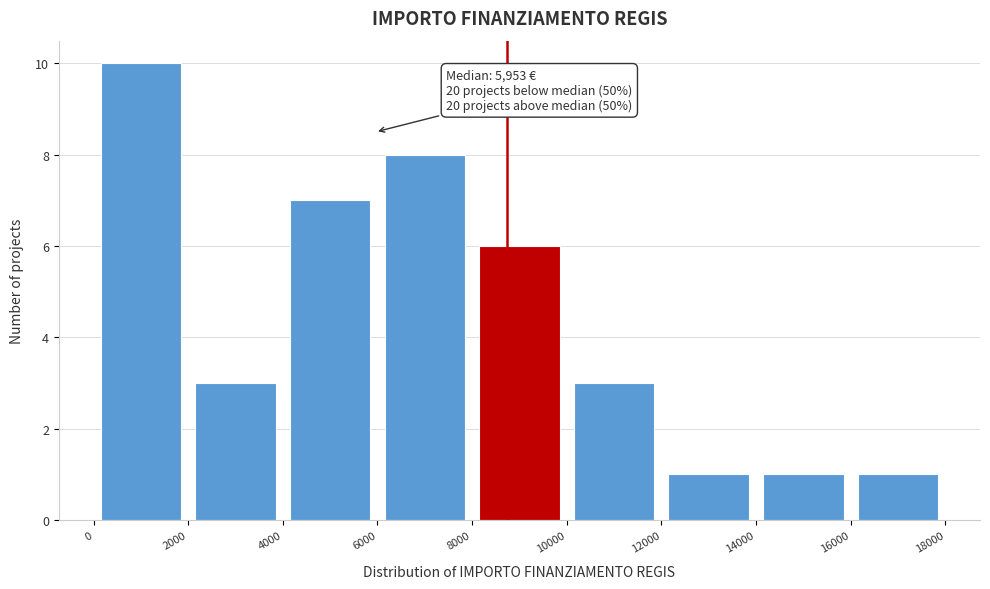

Over which range of the x-axis is the bar tallest?

0 to 2000